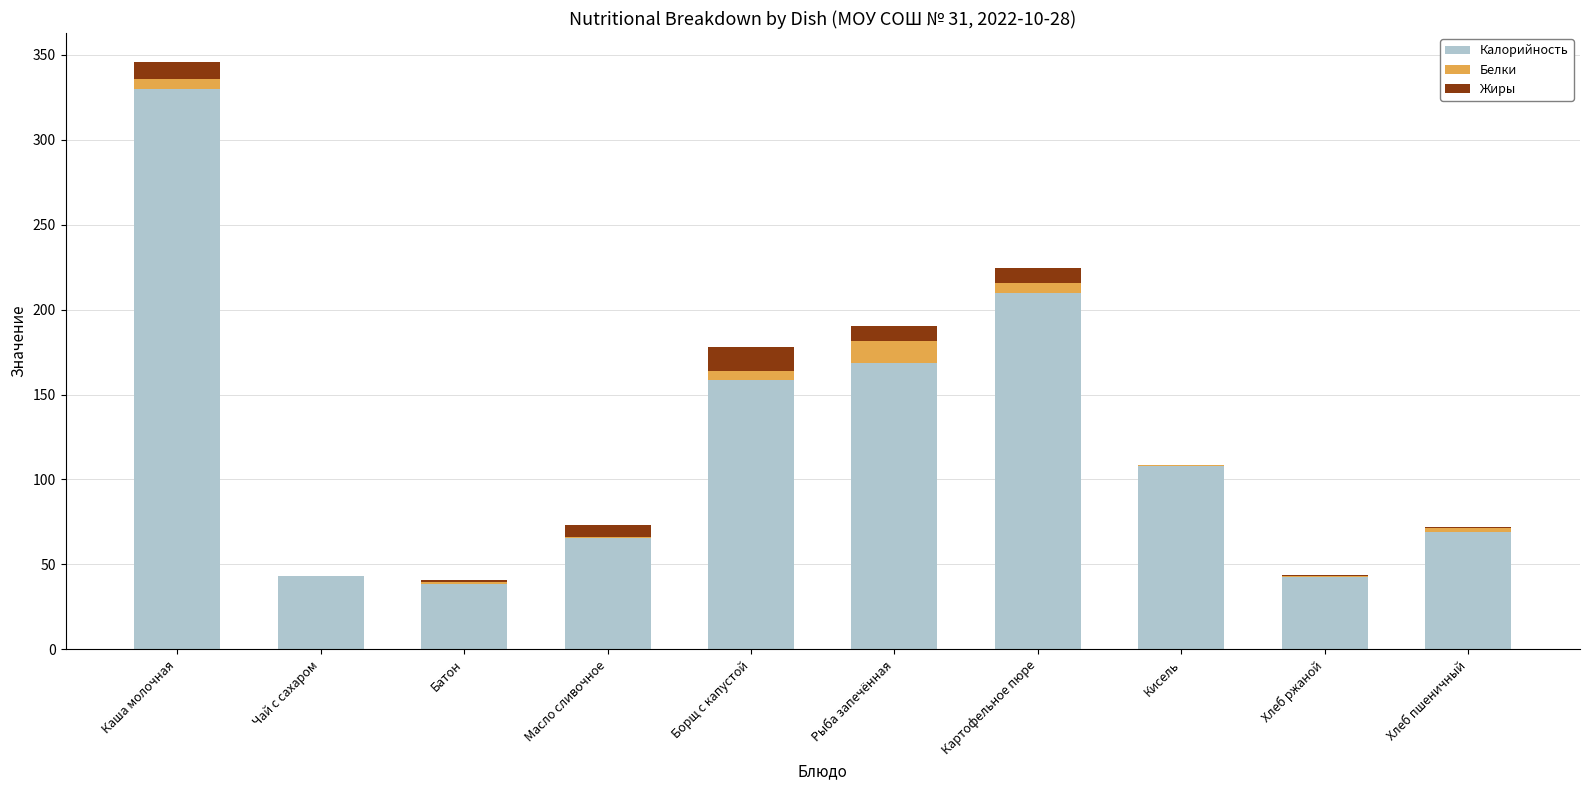

What is the sum of all Калорийность values?

1234.1